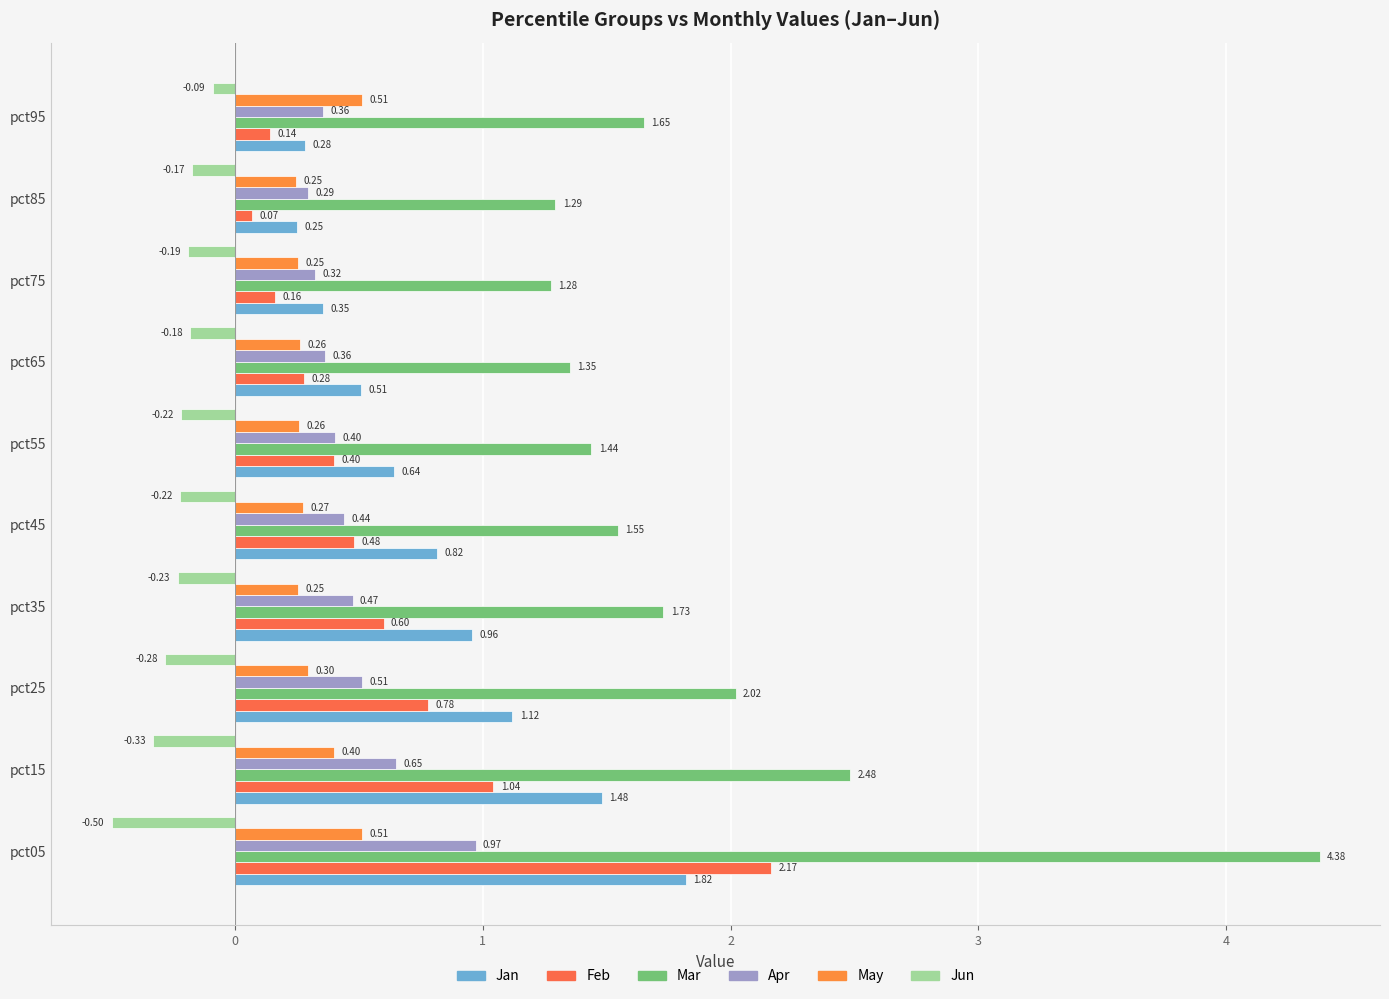

Count the number of data series in this chart.

6